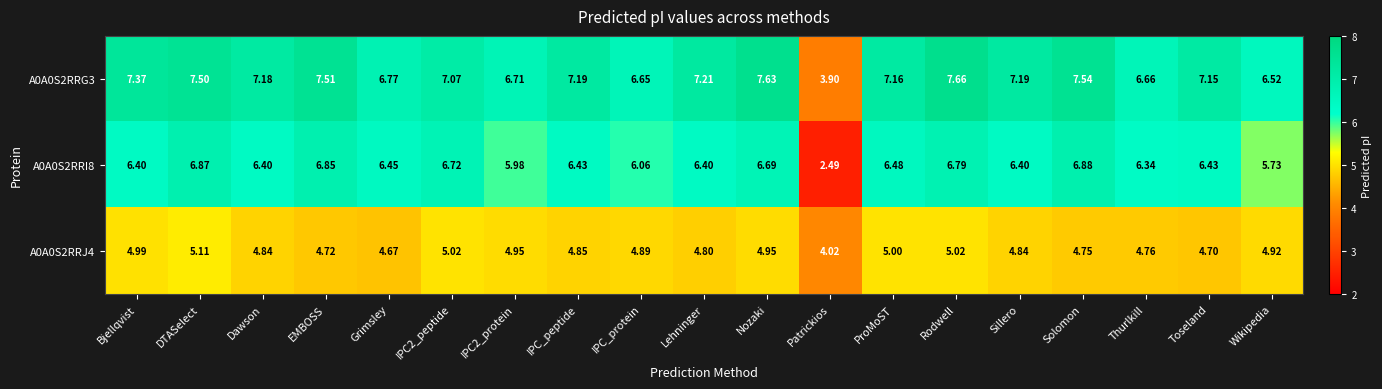

Rank the series by their average value, from lowest to highest.

A0A0S2RRJ4, A0A0S2RRI8, A0A0S2RRG3